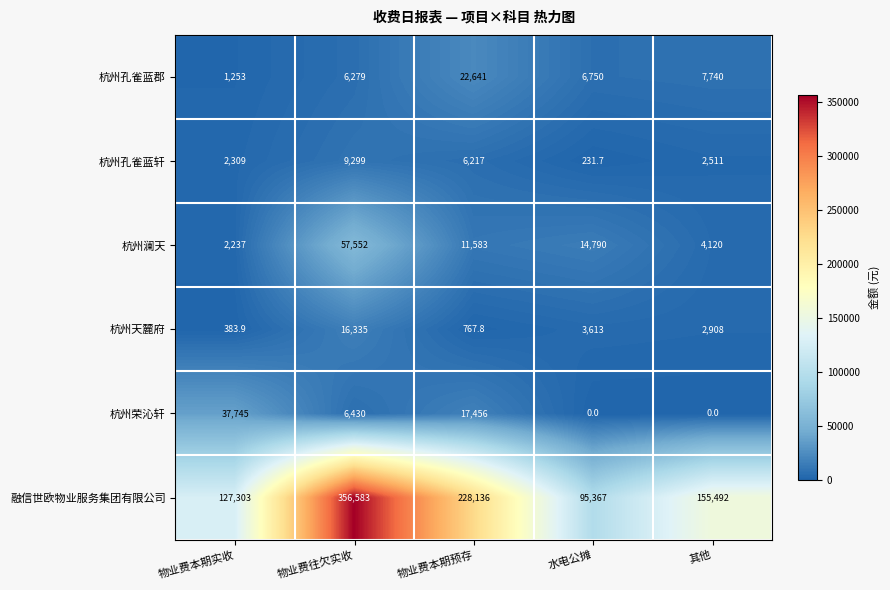

How many data points does each series have?

5